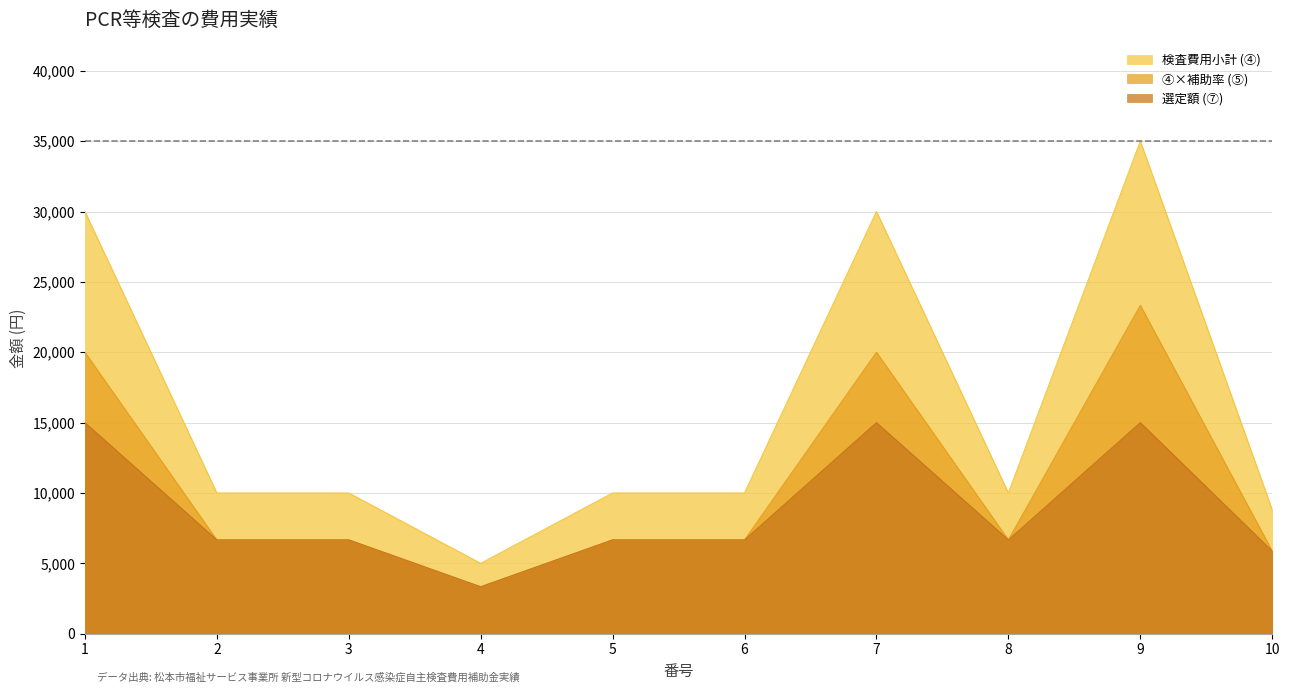

True or false: 検査費用小計 (④) and ④×補助率 (⑤) cross at least once.

False